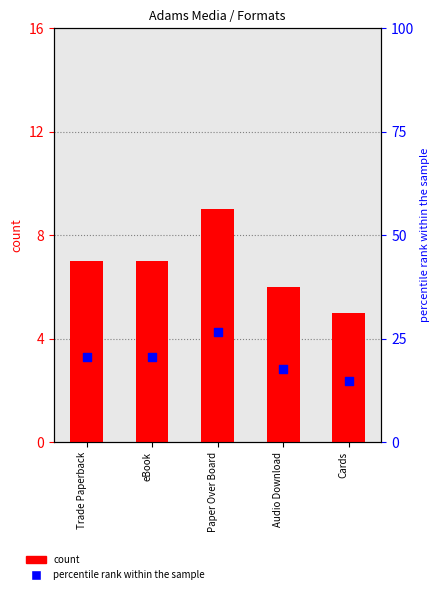

Is the value of count at Trade Paperback greater than the value of percentile rank within the sample at Cards?

No